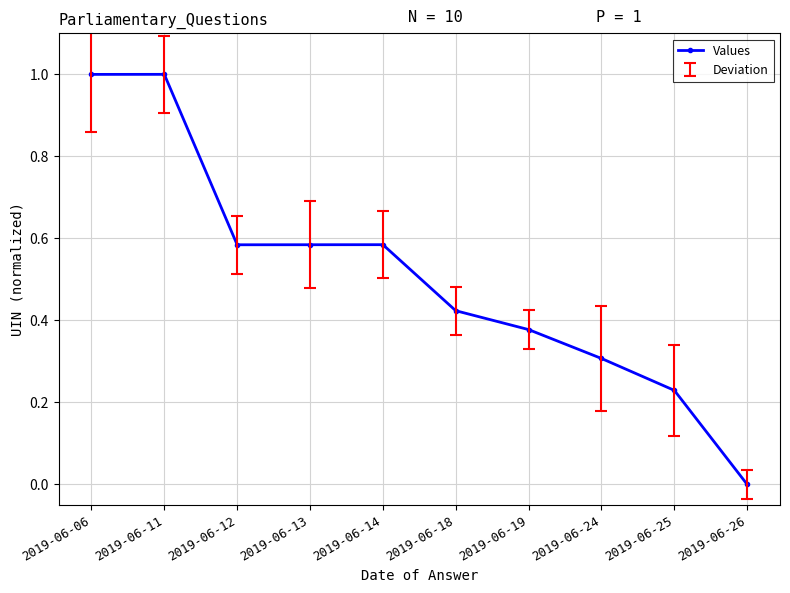

What is the maximum value shown in the chart?

1.0